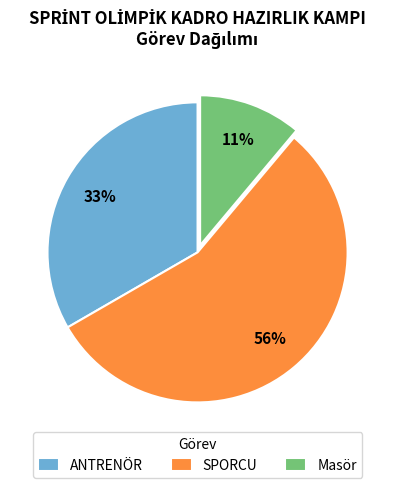

How many segments does this pie chart have?

3